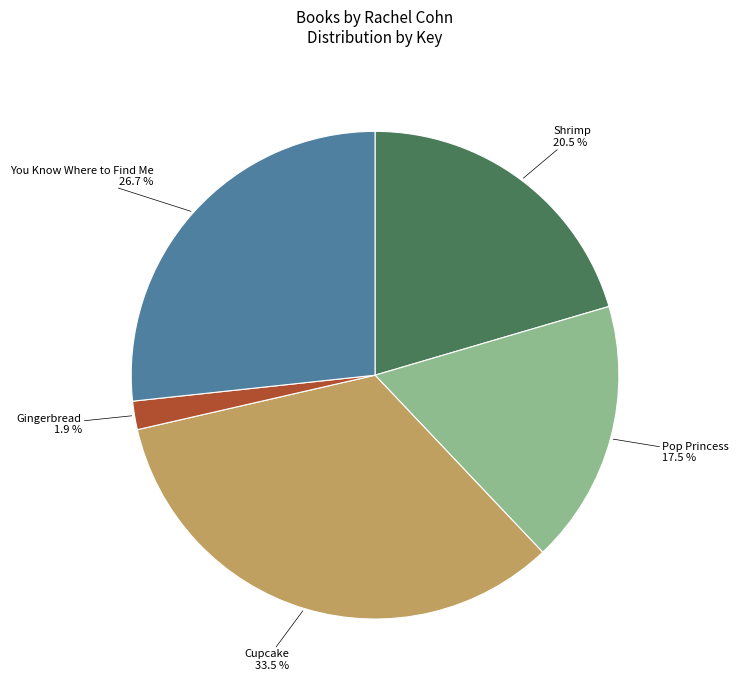

Between Cupcake and Gingerbread, which is larger?

Cupcake